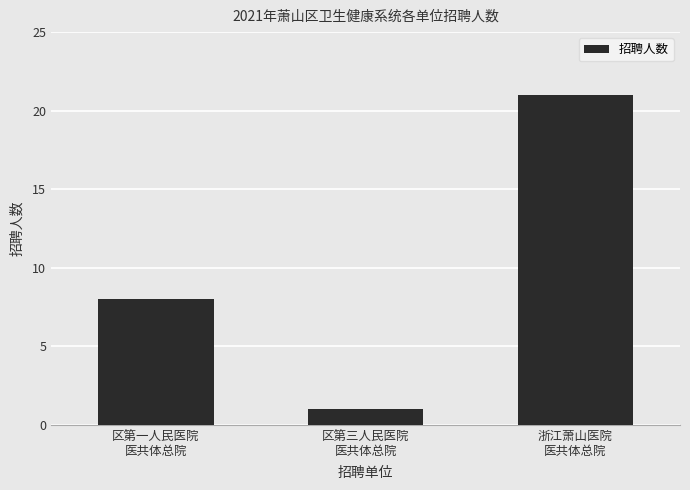

Is it true that the value at 浙江萧山医院
医共体总院 is 21?

True